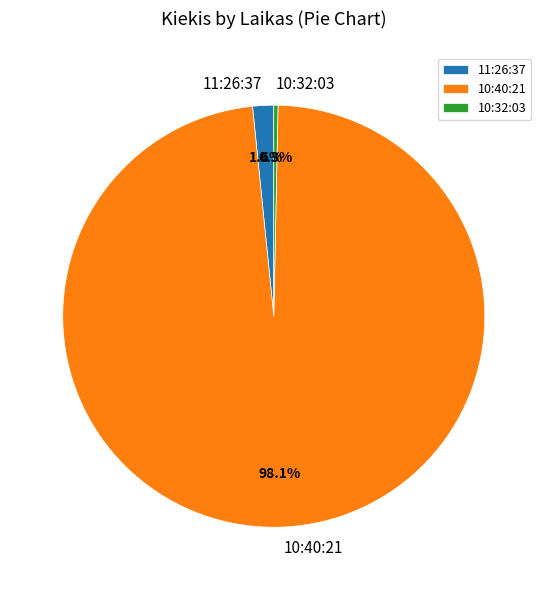

Rank the categories by value from lowest to highest.

10:32:03, 11:26:37, 10:40:21